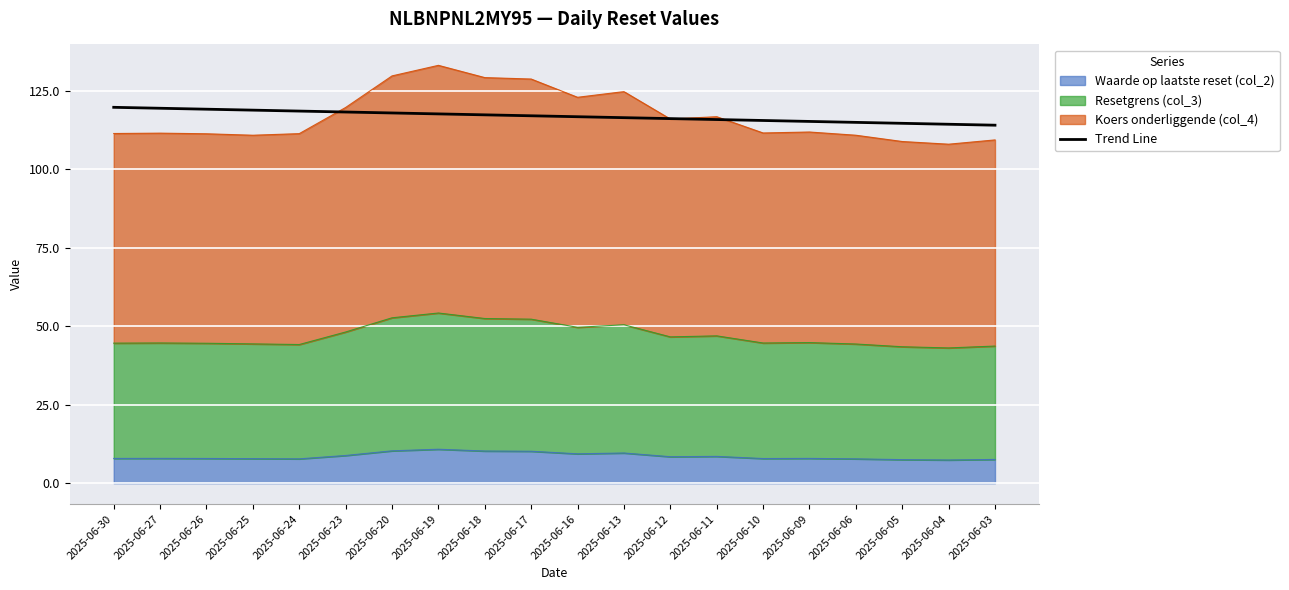

Which label corresponds to the largest value in the chart?

2025-06-30